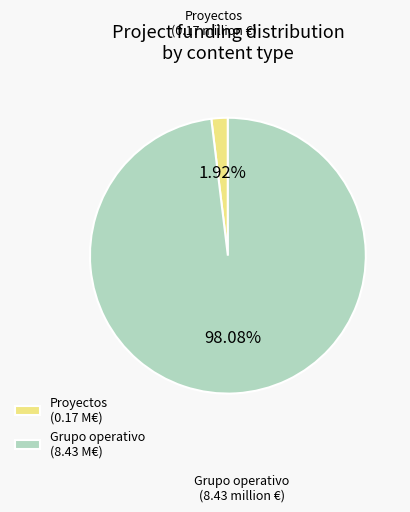

Between Grupo operativo (8.43 M€) and Proyectos (0.17 M€), which is larger?

Grupo operativo (8.43 M€)